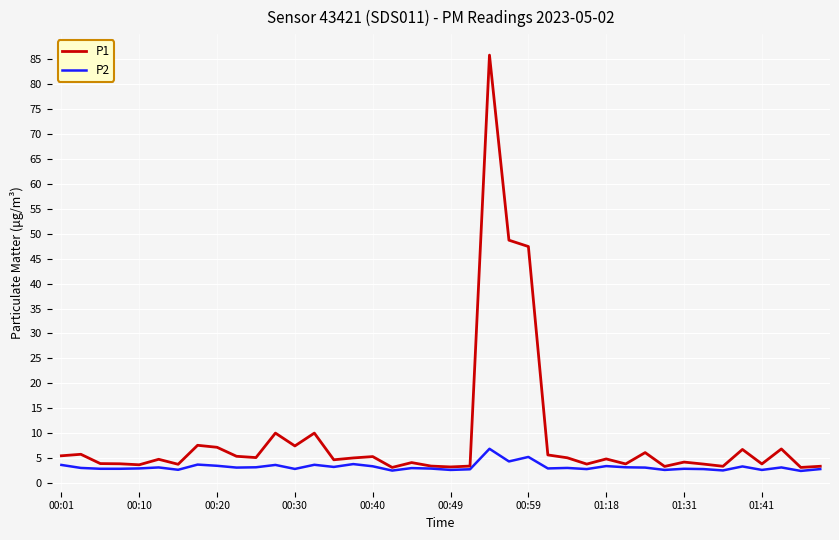

Rank the series by their average value, from lowest to highest.

P2, P1